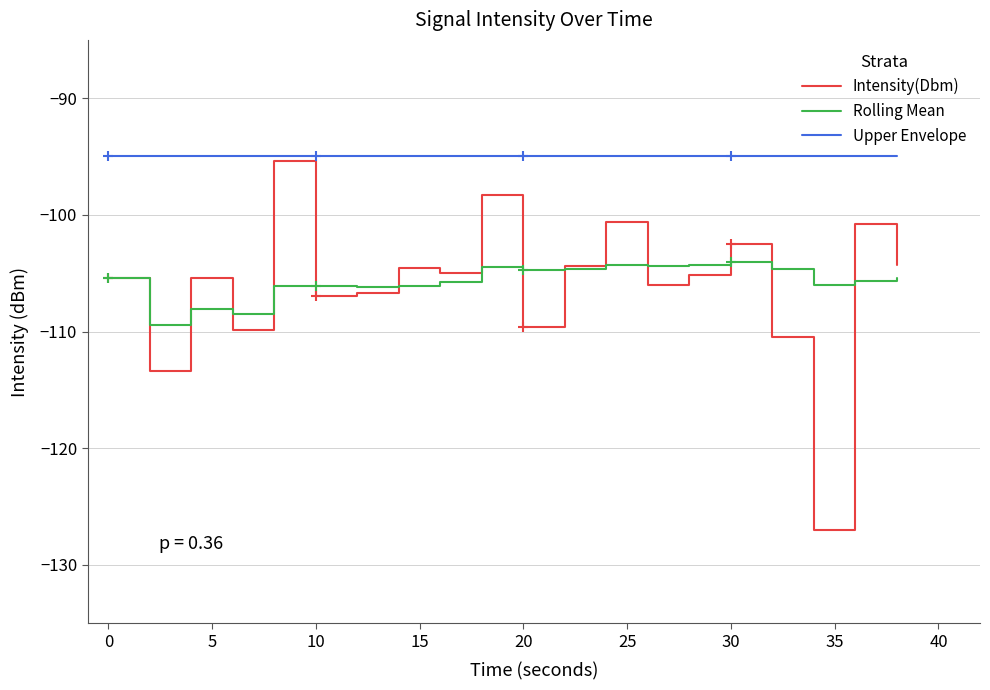

True or false: Upper Envelope has more than 1 interior local peaks.

False